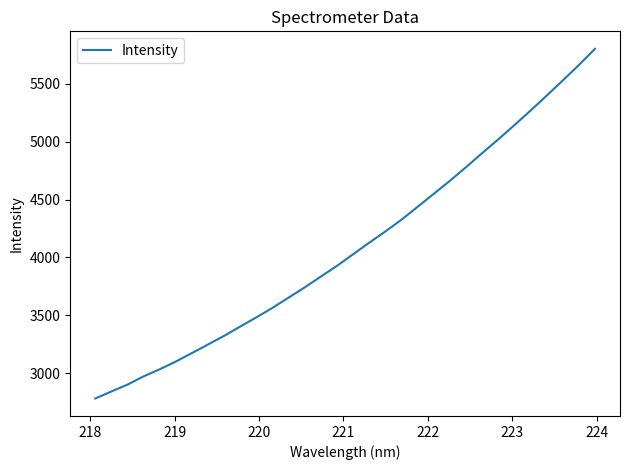

What is the greatest value displayed?

5801.4